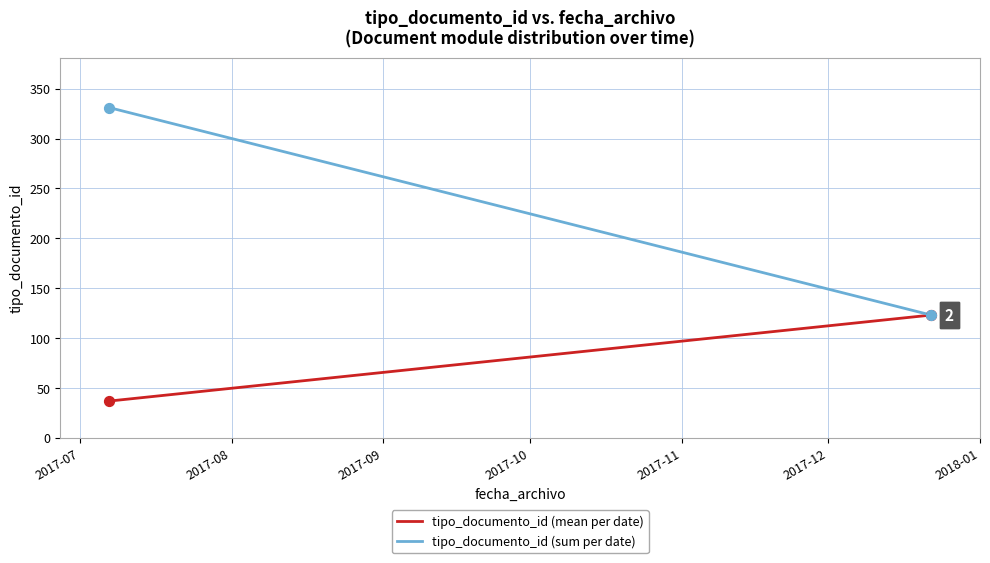

What are all the series names shown in the legend?

tipo_documento_id (mean per date), tipo_documento_id (sum per date)